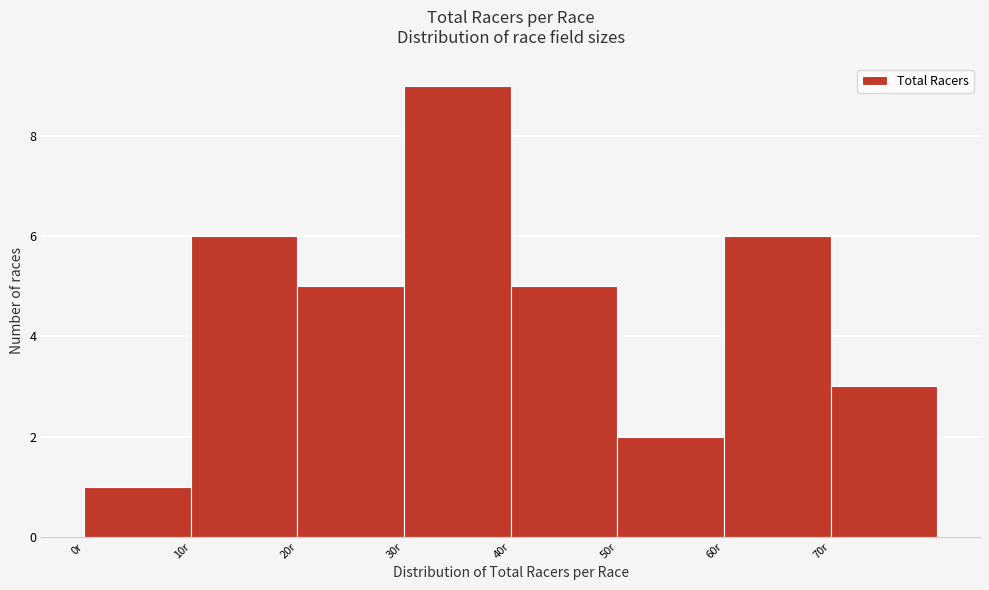

Reading left to right, transcribe this chart: for each bar, give the range it covers on the x-axis and its height. The values are not printed on the chart, so give them approximately, as read against the axis.

0 to 10: 1
10 to 20: 6
20 to 30: 5
30 to 40: 9
40 to 50: 5
50 to 60: 2
60 to 70: 6
70 to 80: 3